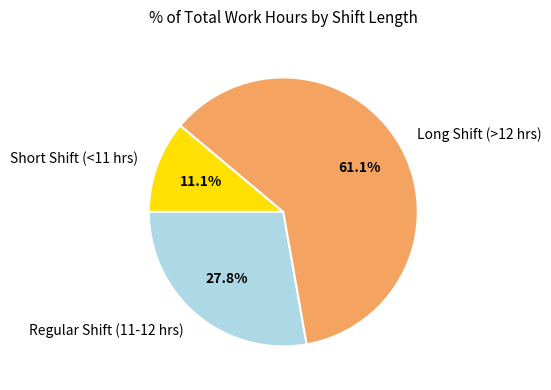

To the nearest percent, what is the average slice percentage?

33%